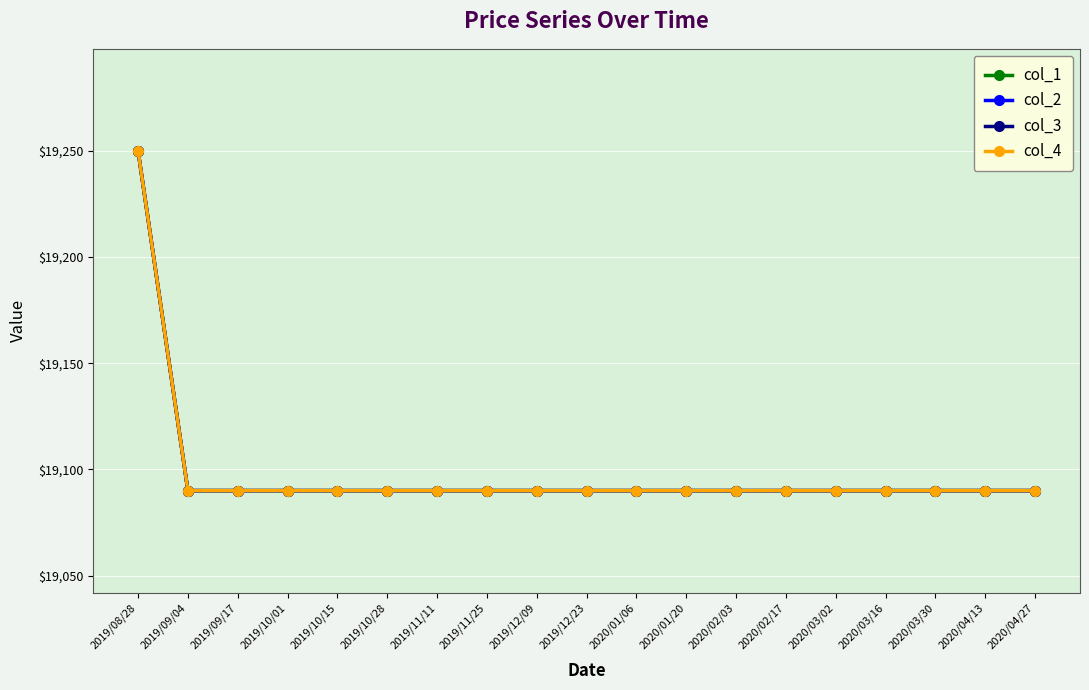

True or false: col_3 and col_4 cross at least once.

False